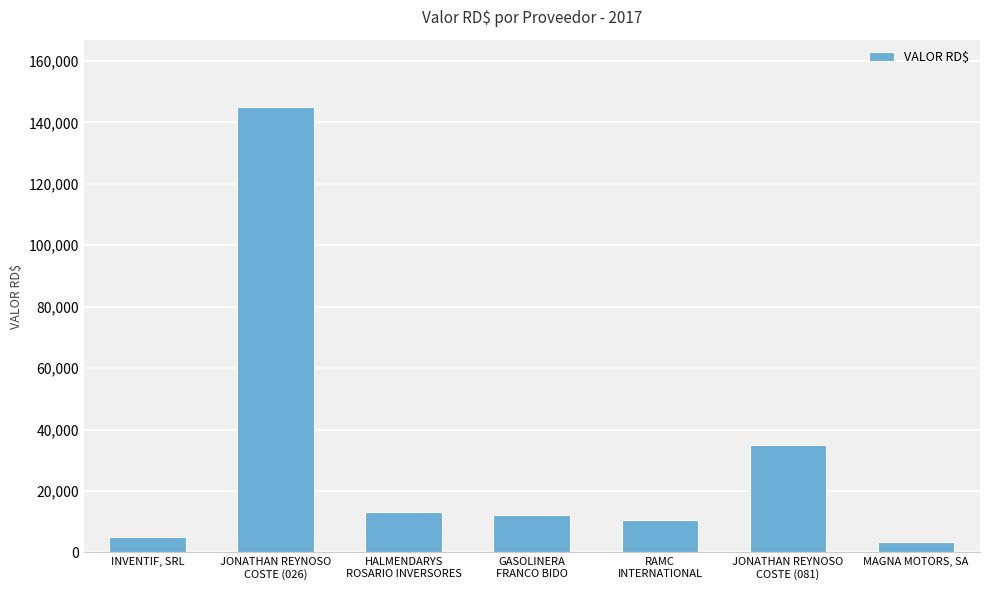

Rank the categories by value from lowest to highest.

MAGNA MOTORS, SA, INVENTIF, SRL, RAMC
INTERNATIONAL, GASOLINERA
FRANCO BIDO, HALMENDARYS
ROSARIO INVERSORES, JONATHAN REYNOSO
COSTE (081), JONATHAN REYNOSO
COSTE (026)